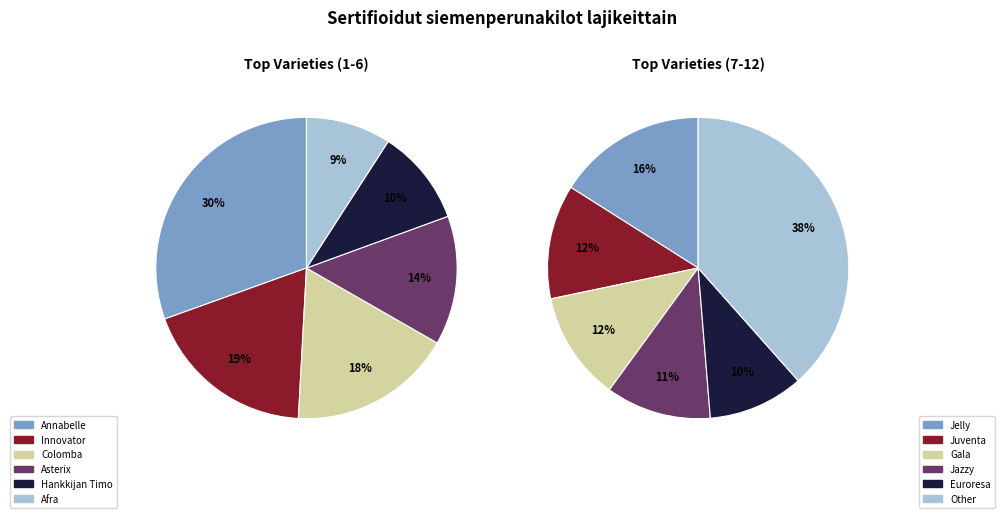

How many slices are in this pie chart?

12